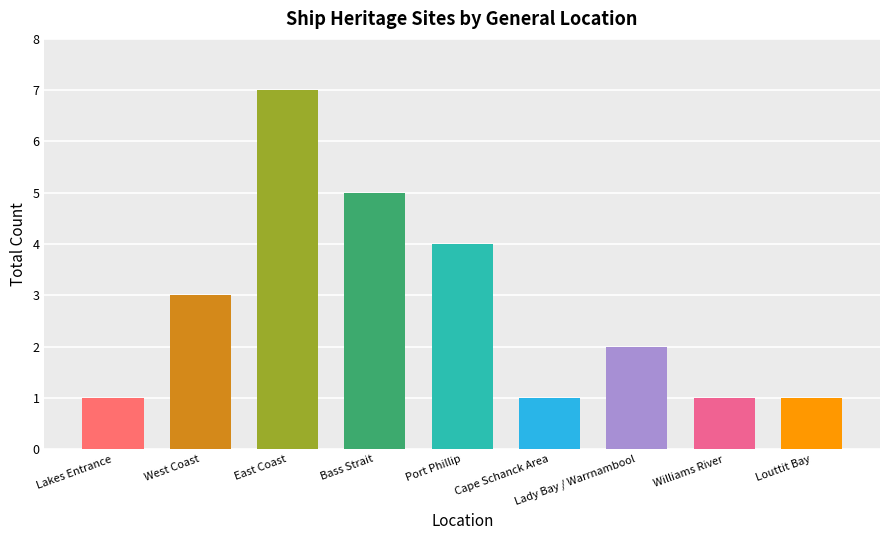

What is the smallest value displayed?

1